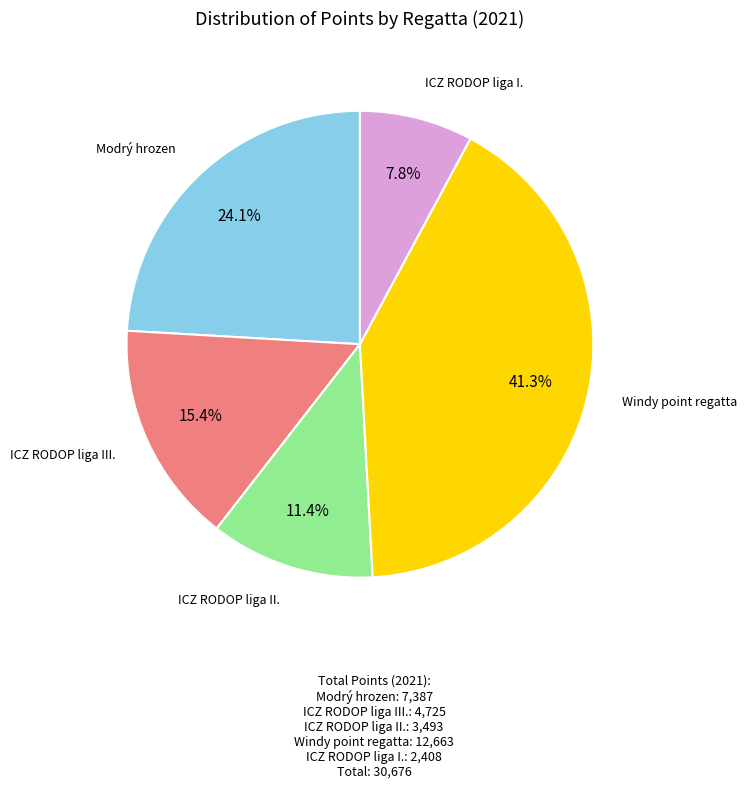

Which has a higher value, Windy point regatta or ICZ RODOP liga II.?

Windy point regatta